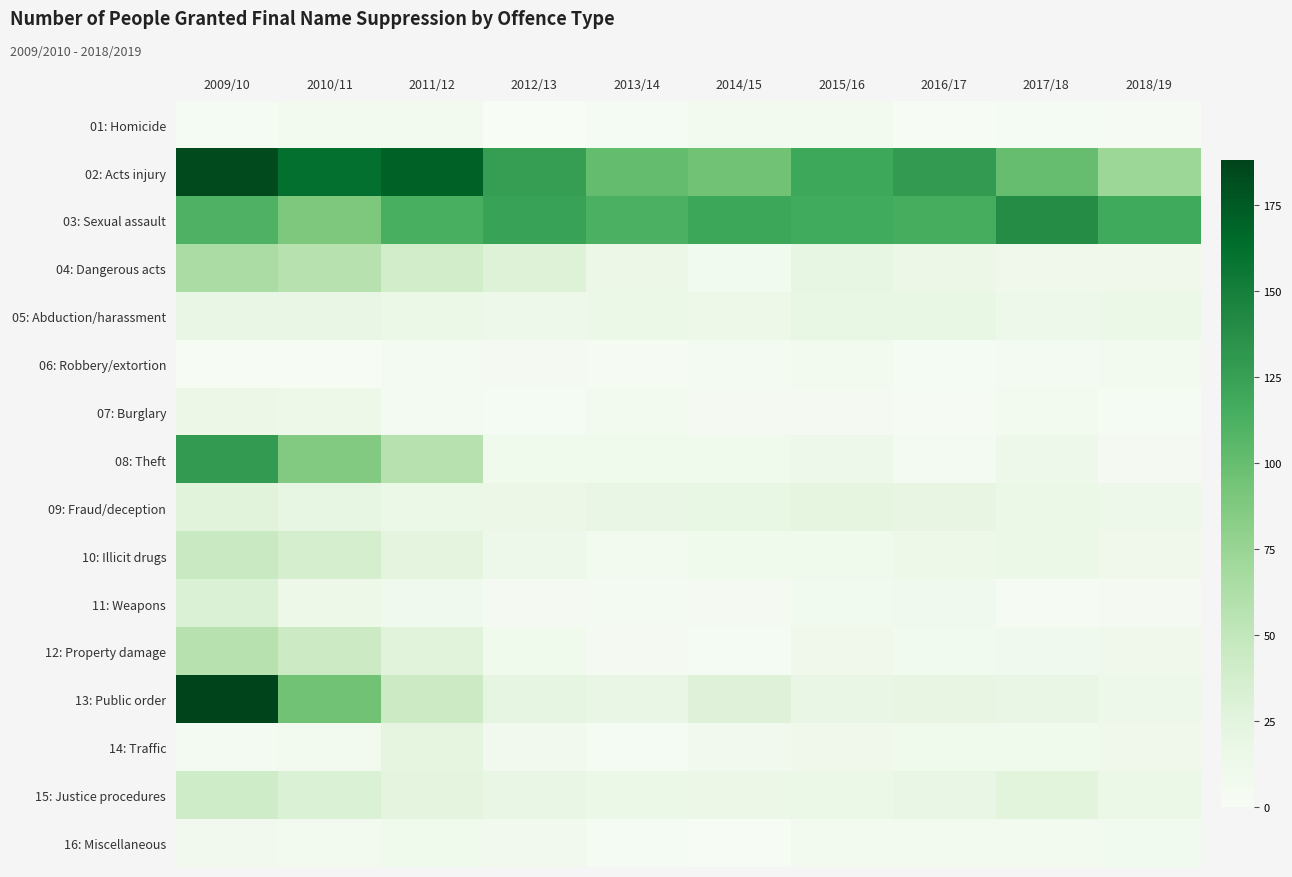

Between 2016/17 and 2009/10, which is larger?

2009/10